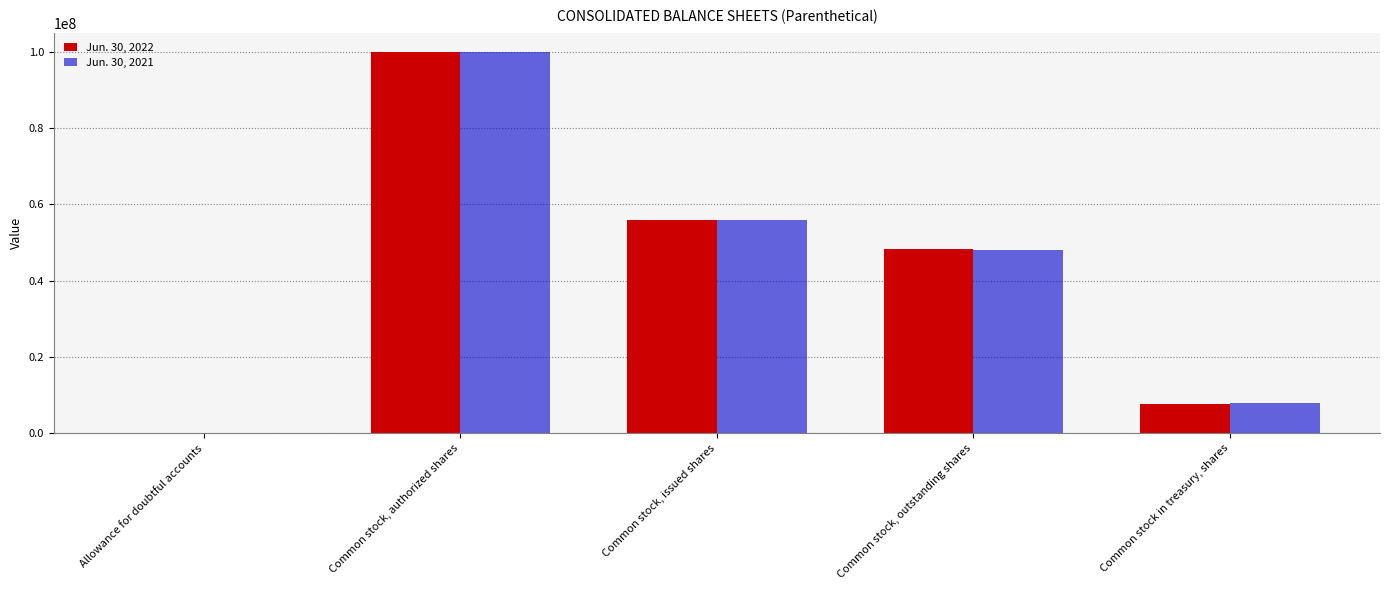

What is the total value across all series at Common stock, issued shares?

112050129.0